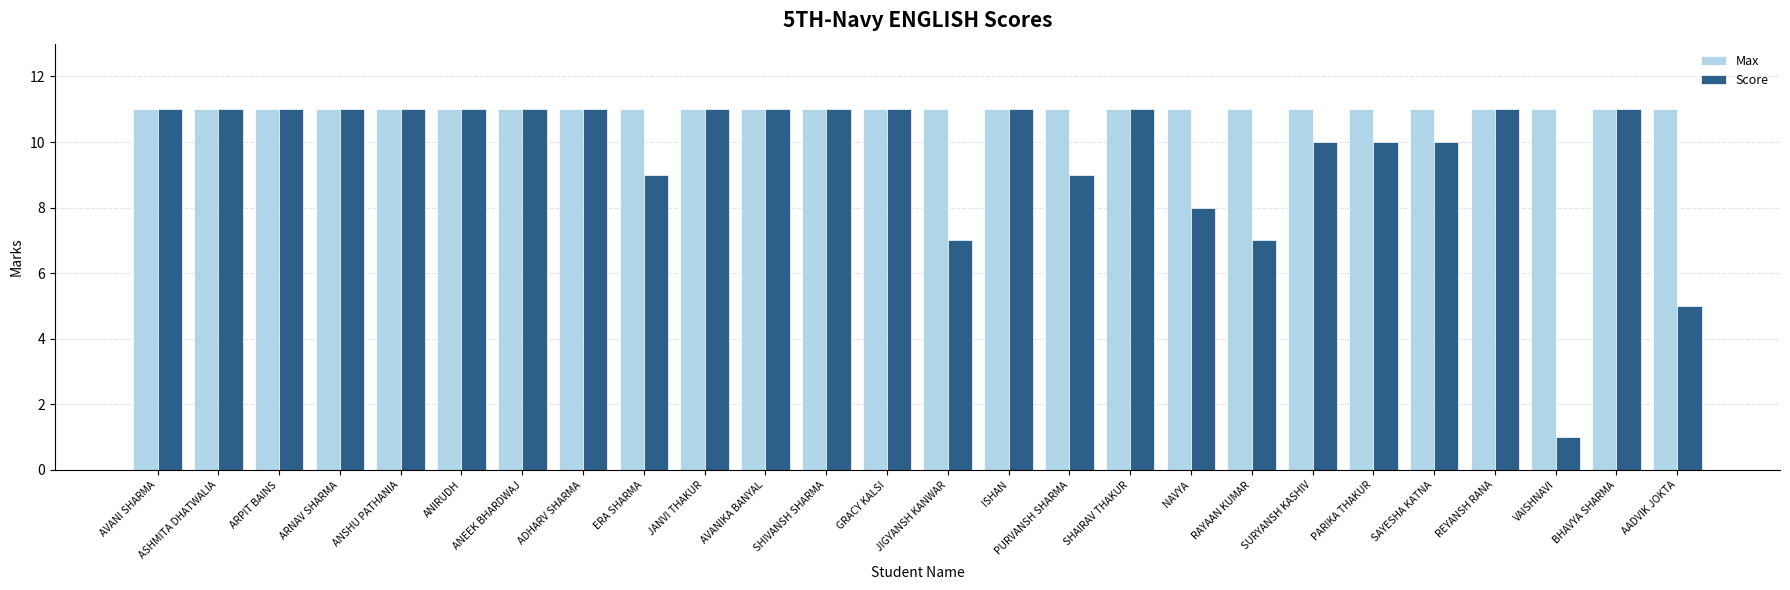

Which series changed the most between ARNAV SHARMA and RAYAAN KUMAR?

Score